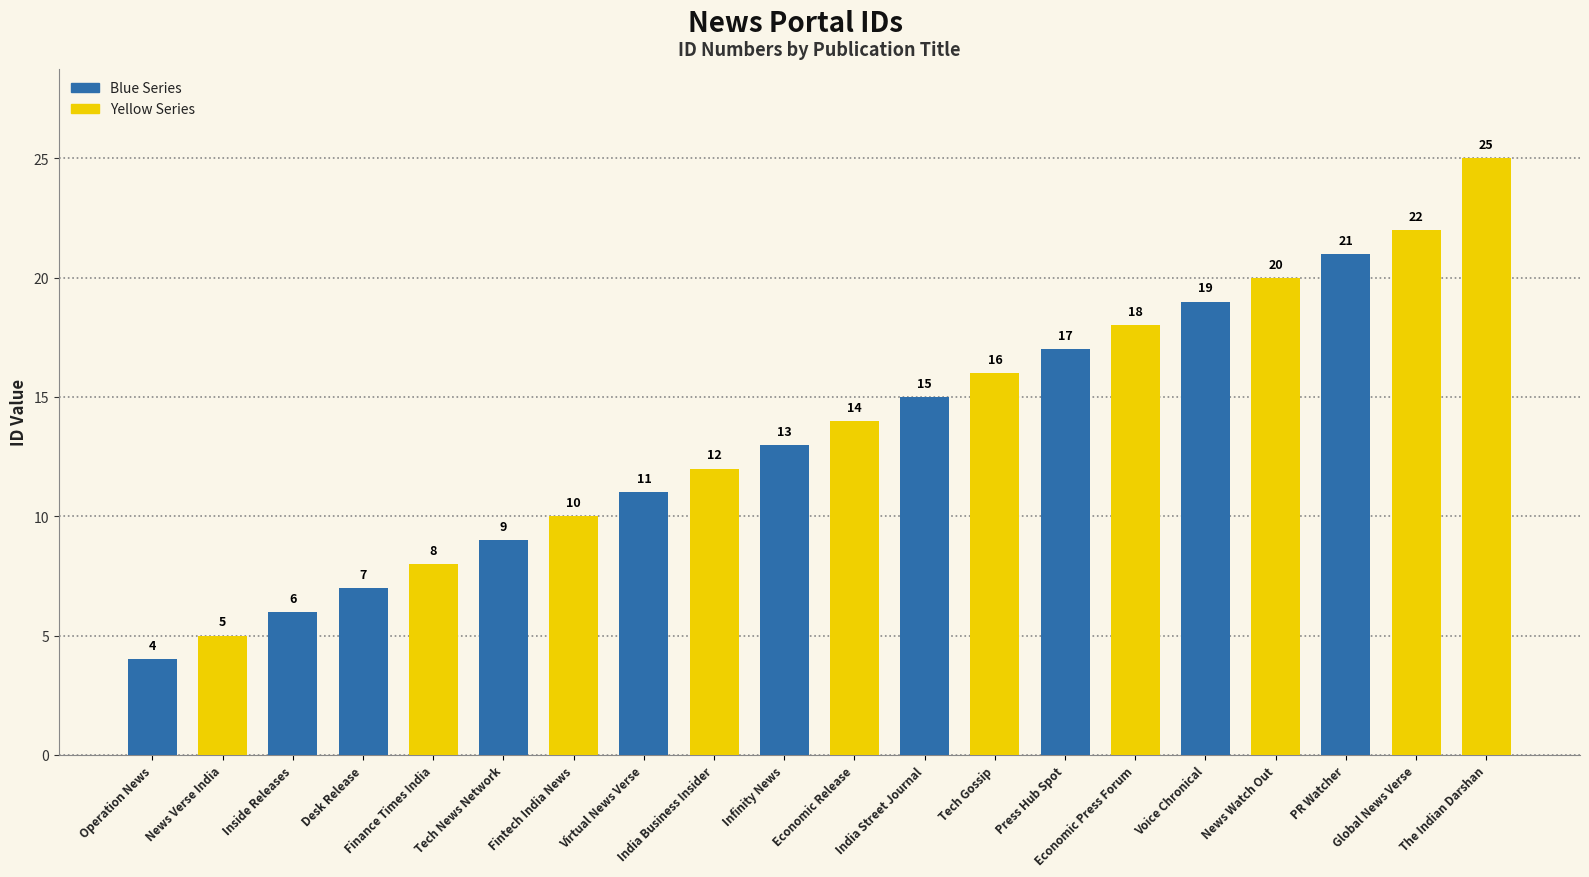

What is the label of the 9th bar from the left?

India Business Insider